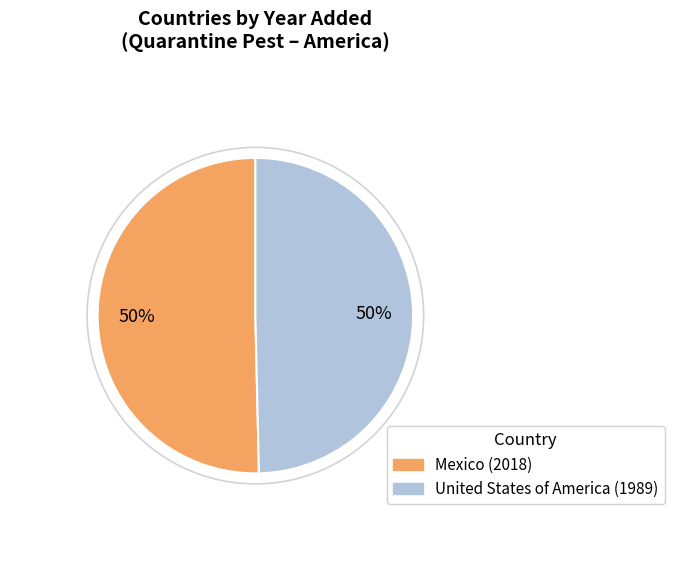

To the nearest percent, what is the combined percentage of Mexico and United States of America?

100%